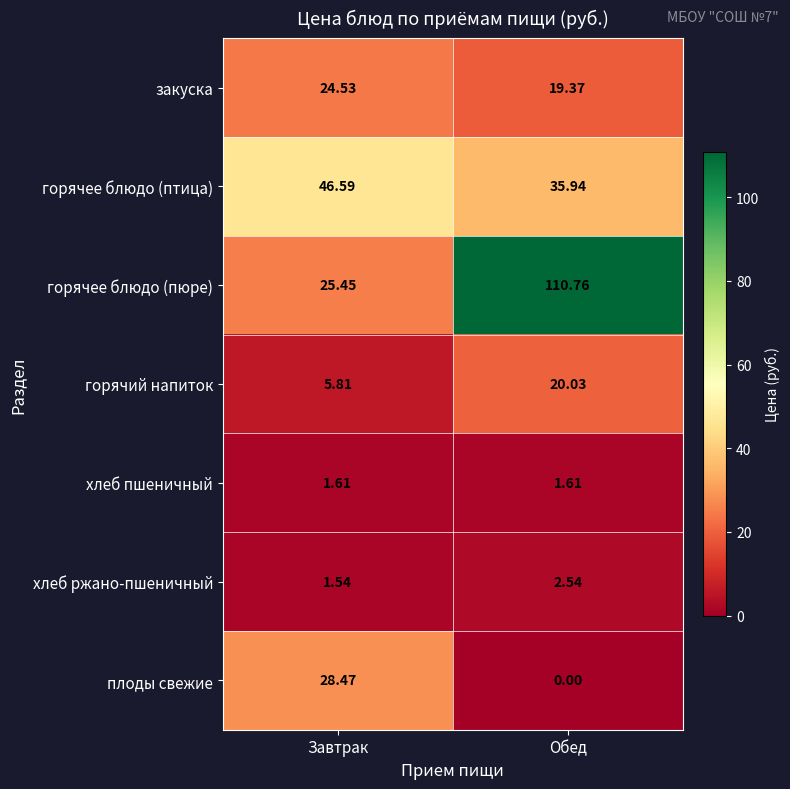

At how many categories does at least one series exceed 30?

2